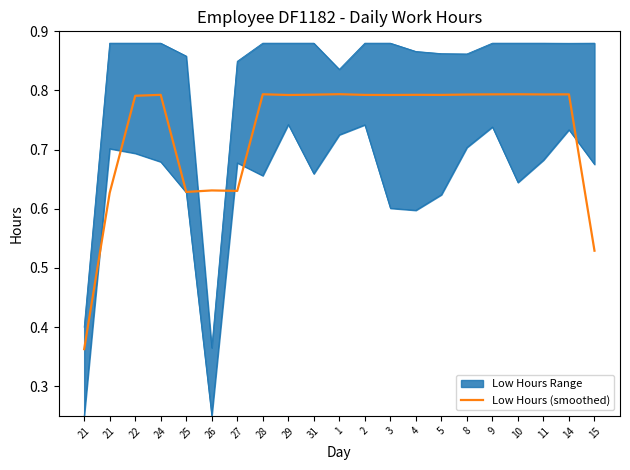

What is the change in value from 21 to 9?

+0.4